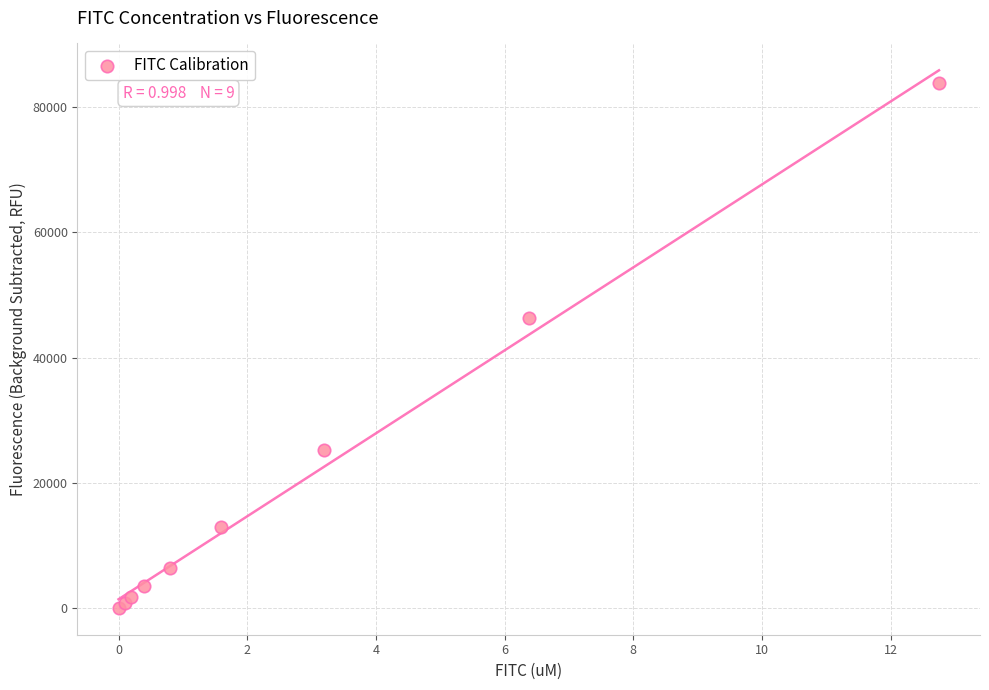

What Y value in the scatter plot is closest to 41922?

46269.3